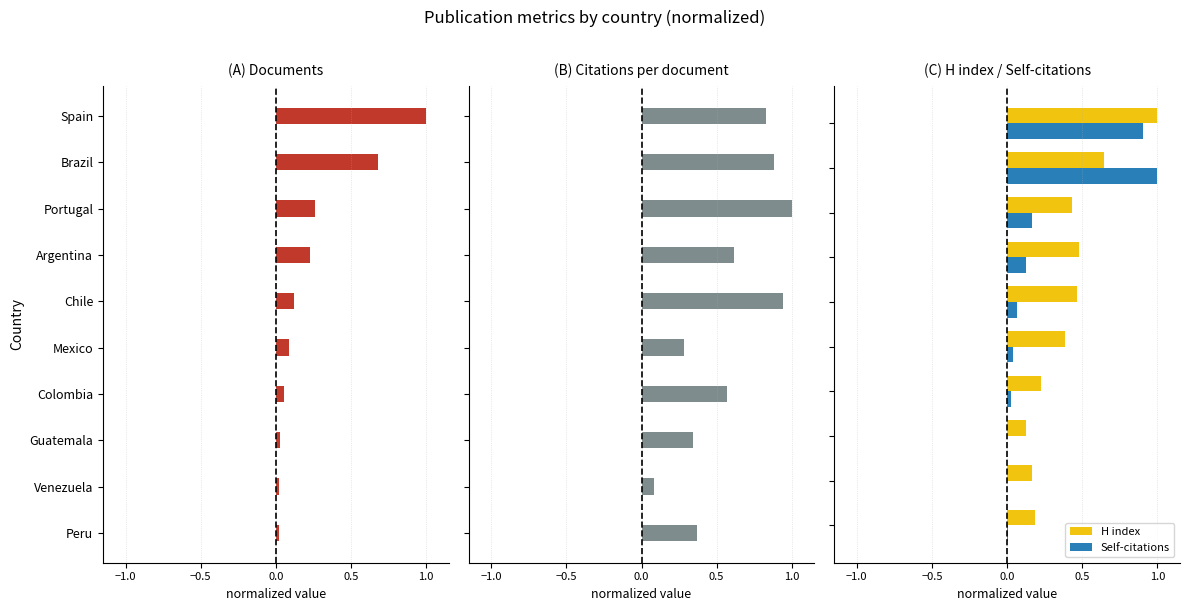

How many bars are there in total?

40